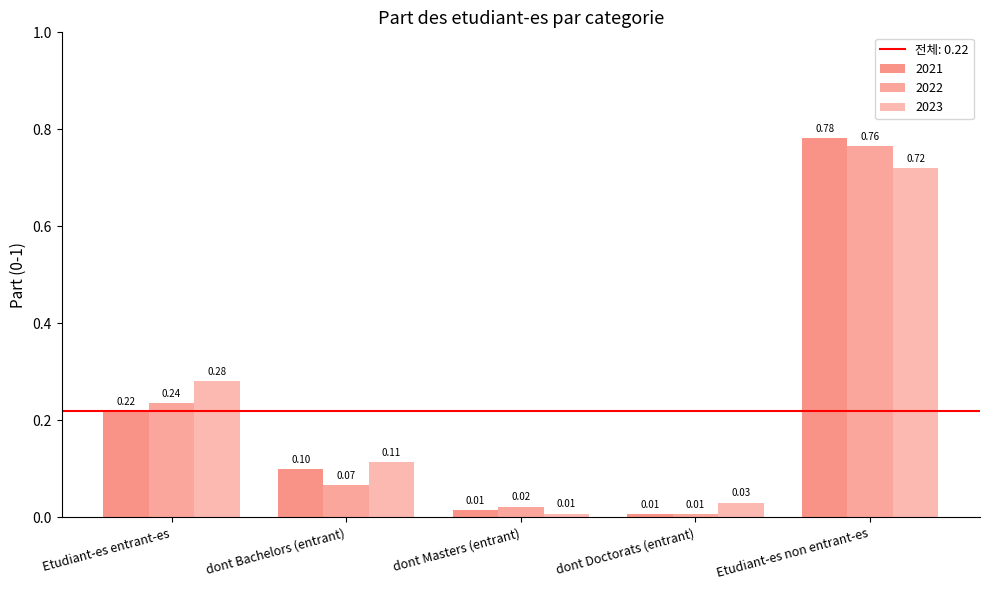

Which category has the lowest value in the 2021 series?

dont Doctorats (entrant)